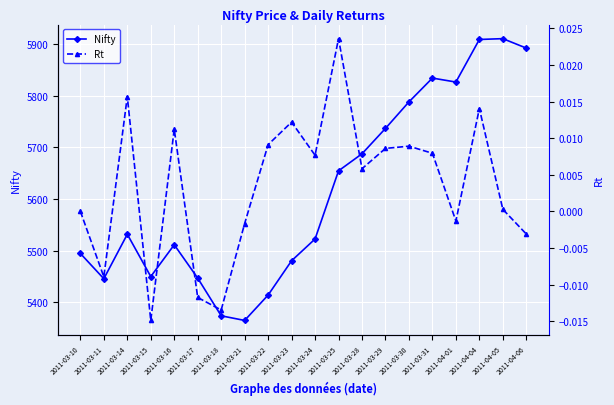

Is it true that Nifty equals 2759.3 at 2011-03-23?

False